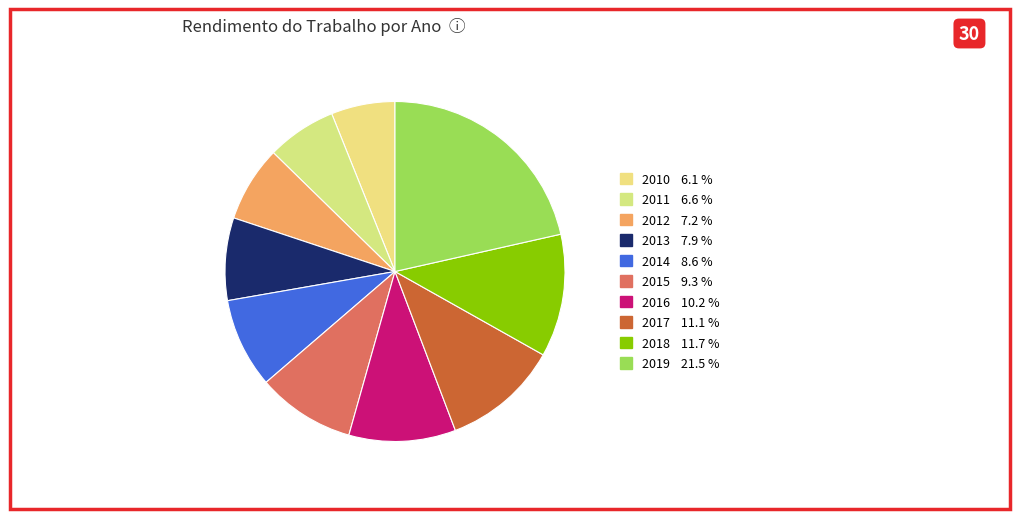

Count the number of slices in the pie.

10